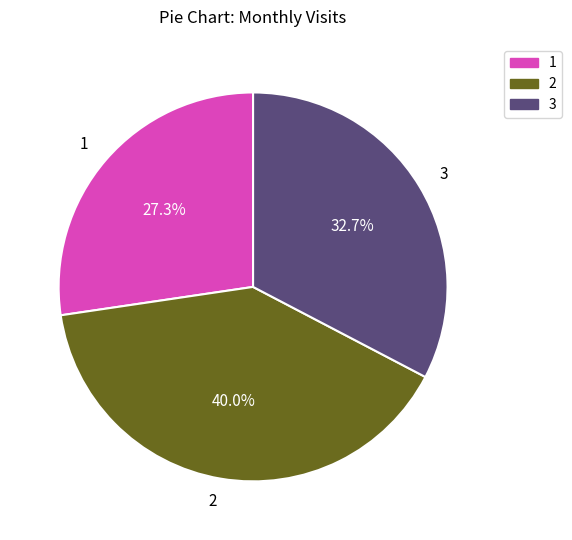

Rank the categories by value from highest to lowest.

2, 3, 1